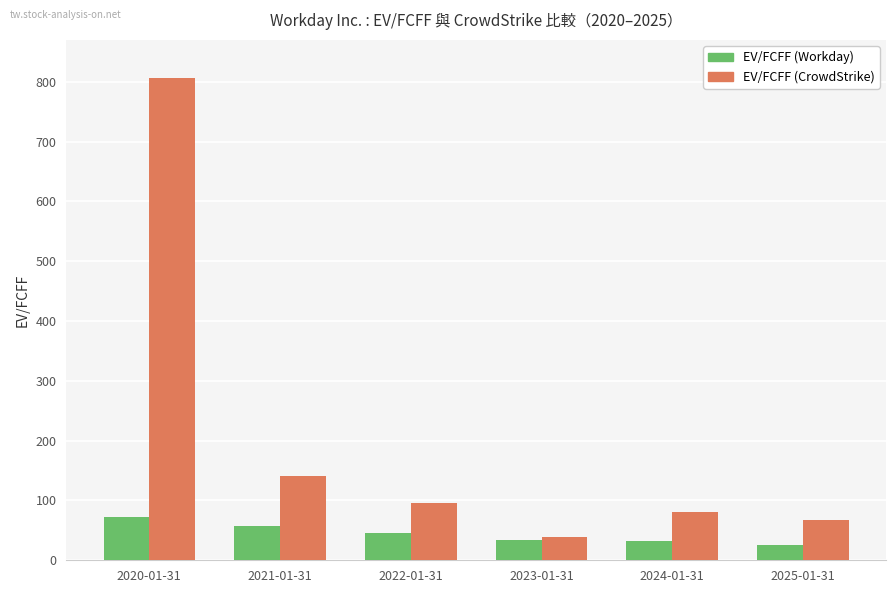

True or false: EV/FCFF (CrowdStrike) has a value of 234.5 at 2021-01-31.

False